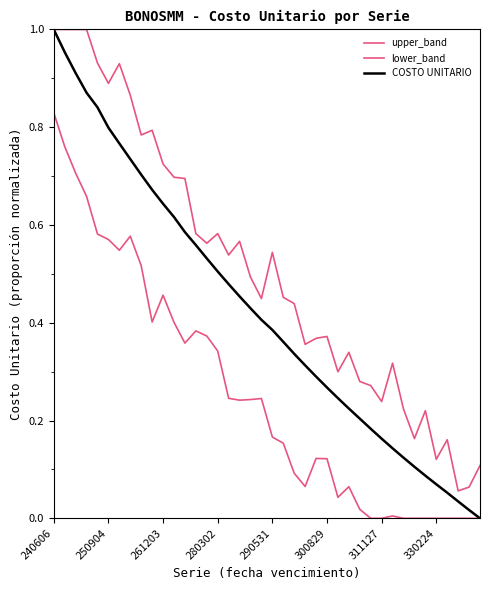

How many lines are shown in the chart?

3